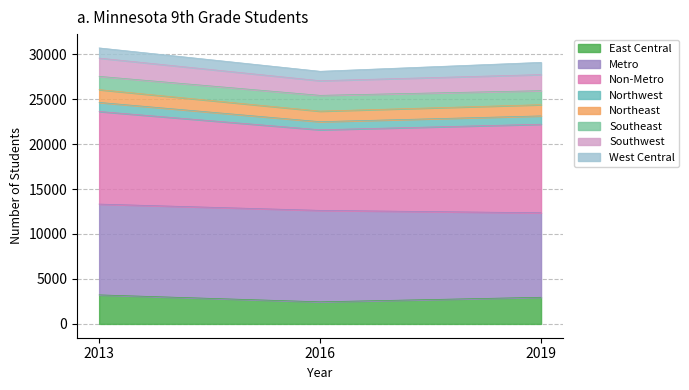

What is the lowest value of the East Central series?

2459